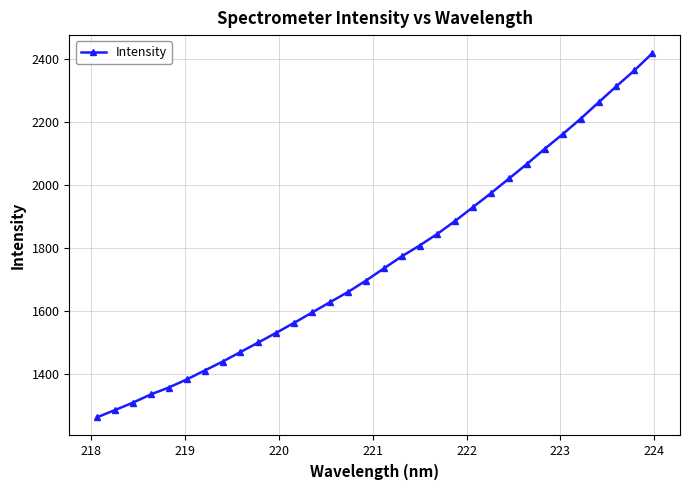

What is the minimum value shown in the chart?

1261.3